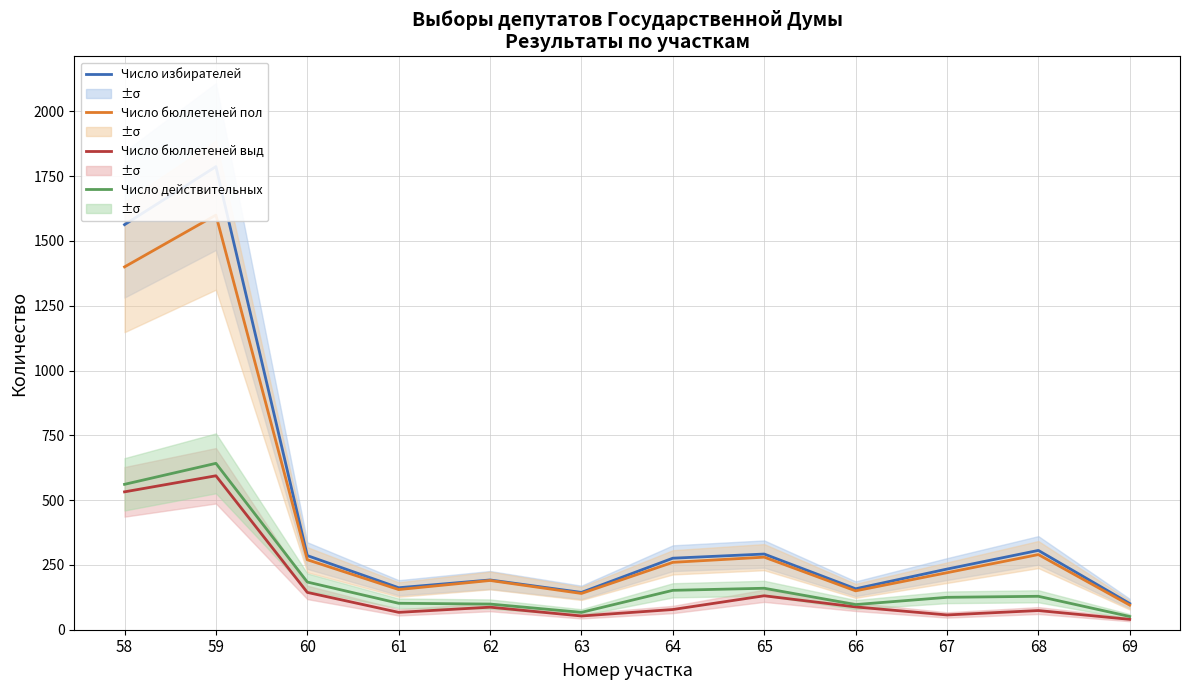

What is the difference between the maximum and second lowest values in the Число бюллетеней выдано series?

541